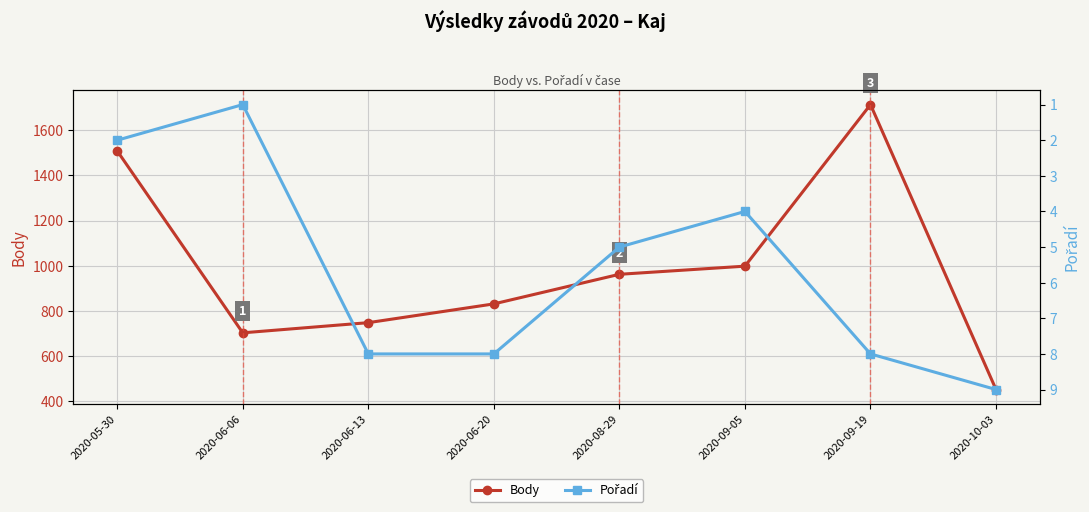

Which series changed the most between 2020-06-06 and 2020-06-20?

Body